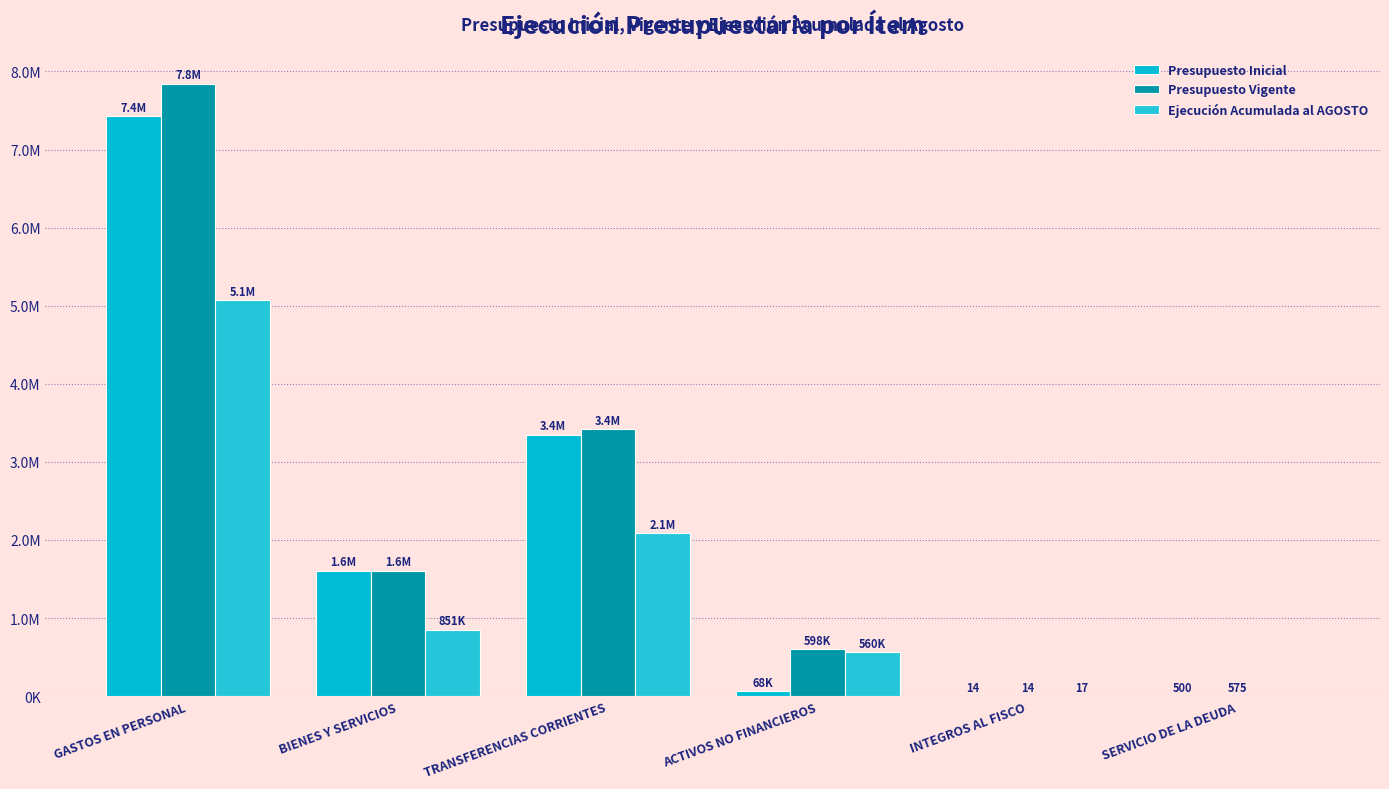

What position from the right is INTEGROS AL FISCO?

2